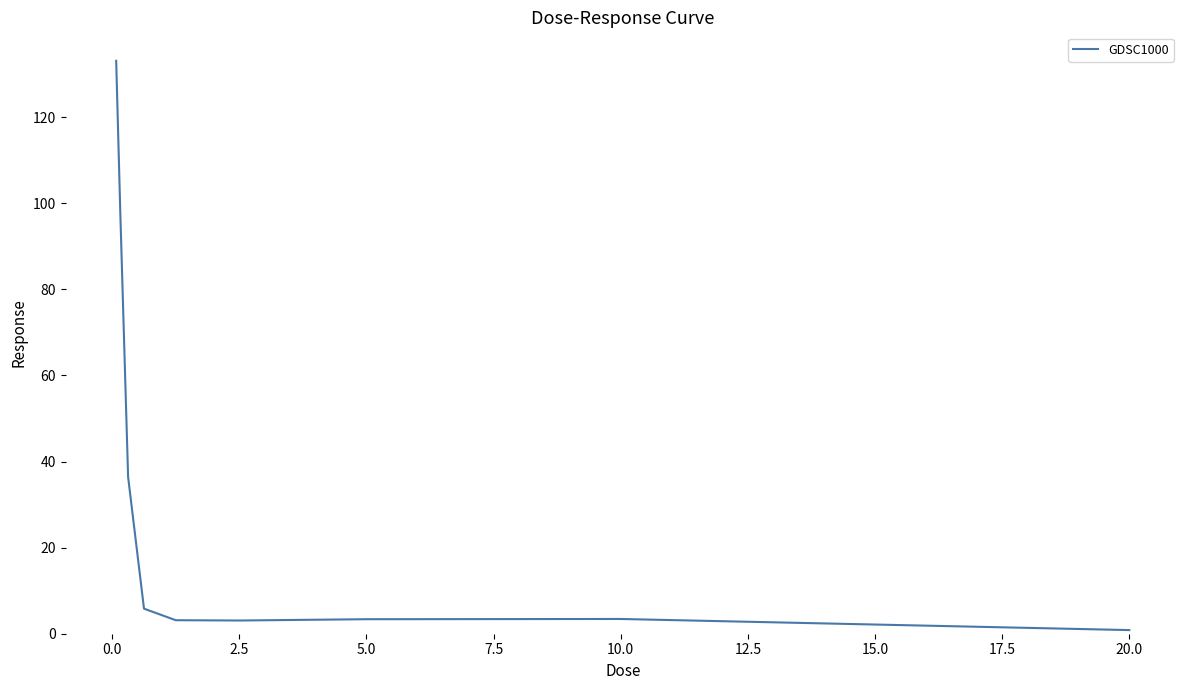

What is the maximum value shown in the chart?

133.1